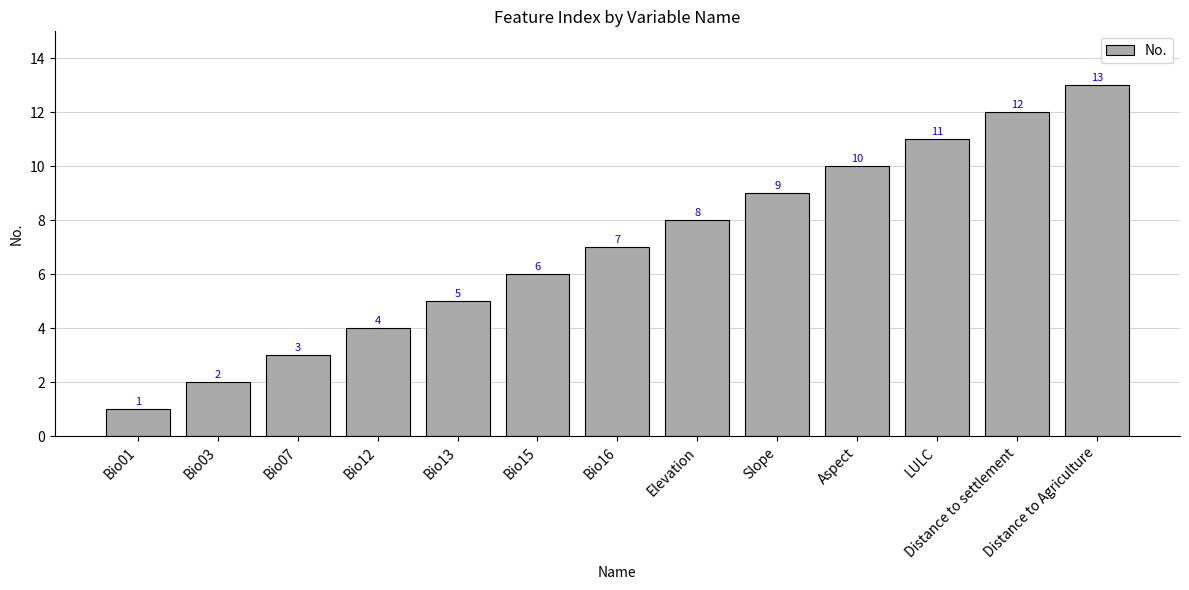

List the labels in order of value, smallest first.

Bio01, Bio03, Bio07, Bio12, Bio13, Bio15, Bio16, Elevation, Slope, Aspect, LULC, Distance to settlement, Distance to Agriculture